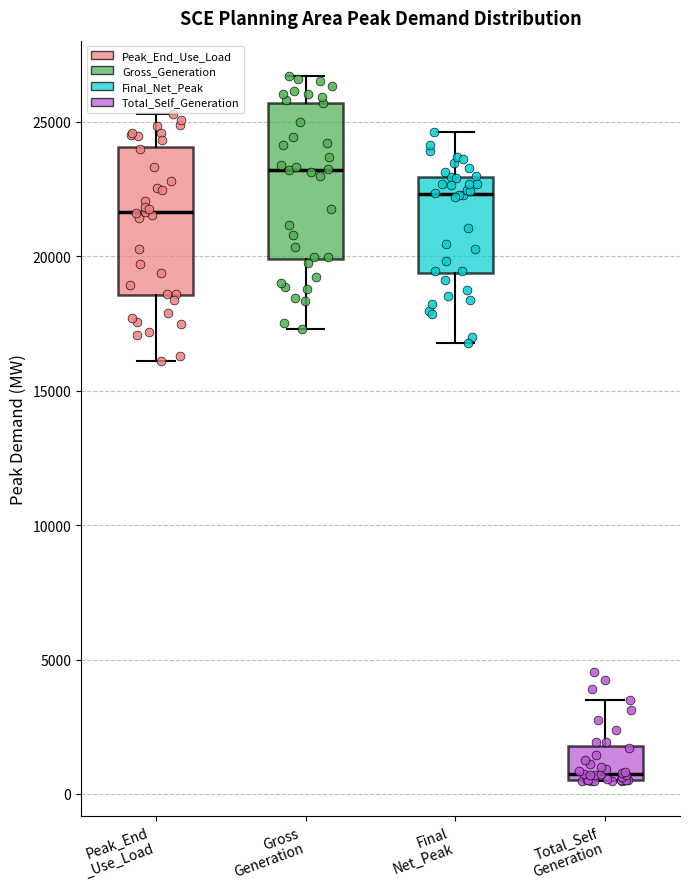

Reading left to right, read every box against the y-axis: the position of its median line, the range the box covers, and the ends of its whiskers. The values are not printed on the chart, so give them approximately, as read against the axis.

Peak_End _Use_Load: median 21500, box 18500 to 24000, whiskers 16000 to 25500
Gross Generation: median 23000, box 20000 to 25500, whiskers 17500 to 26500
Final Net_Peak: median 22500, box 19500 to 23000, whiskers 17000 to 24500
Total_Self Generation: median 500 (just above the box's lower edge), box 500 to 2000, whiskers 500 to 3500